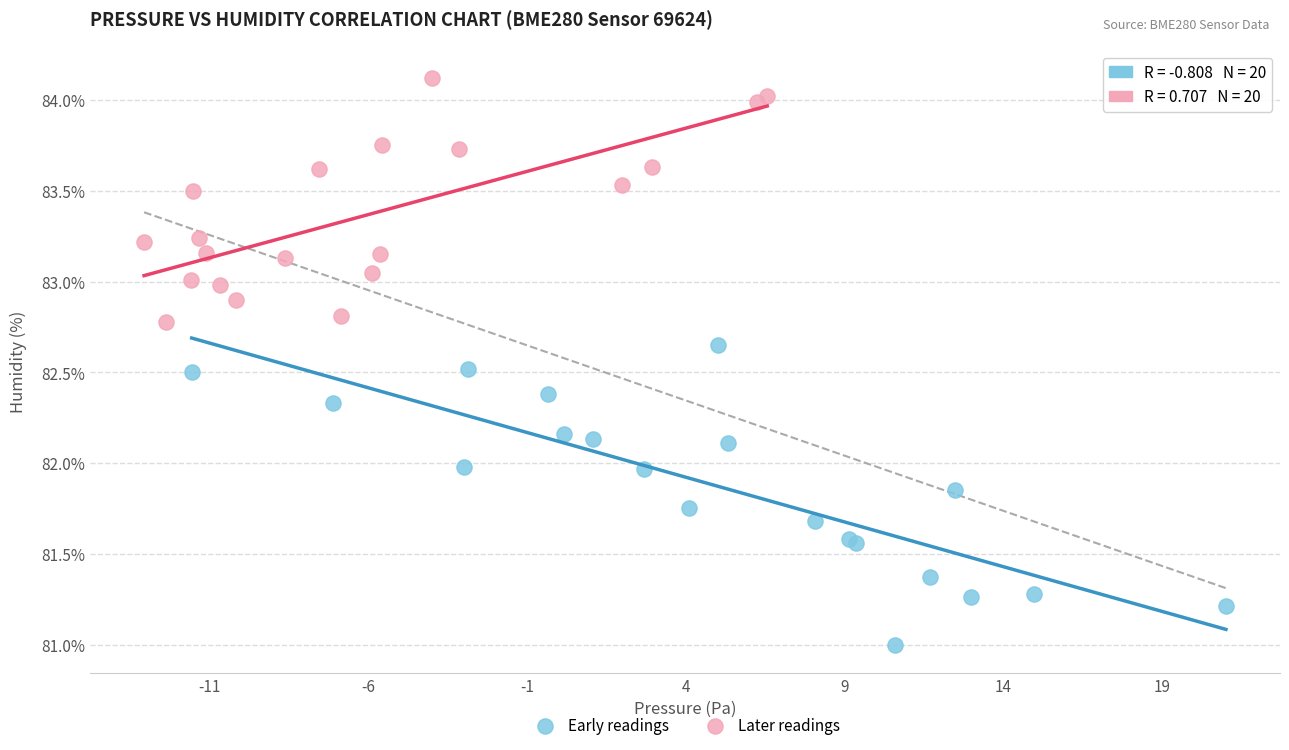

Which series has the widest spread of Y values?

Early readings